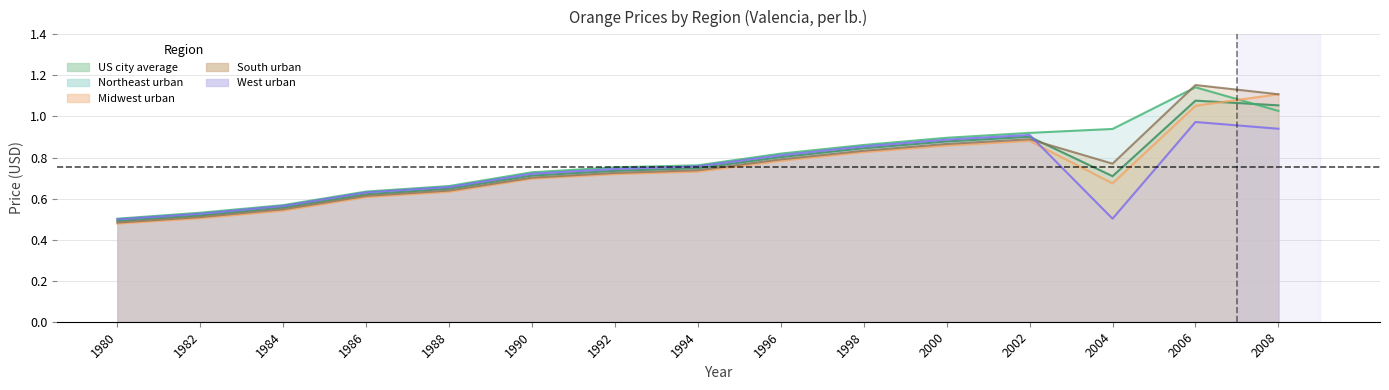

How many lines are shown in the chart?

5